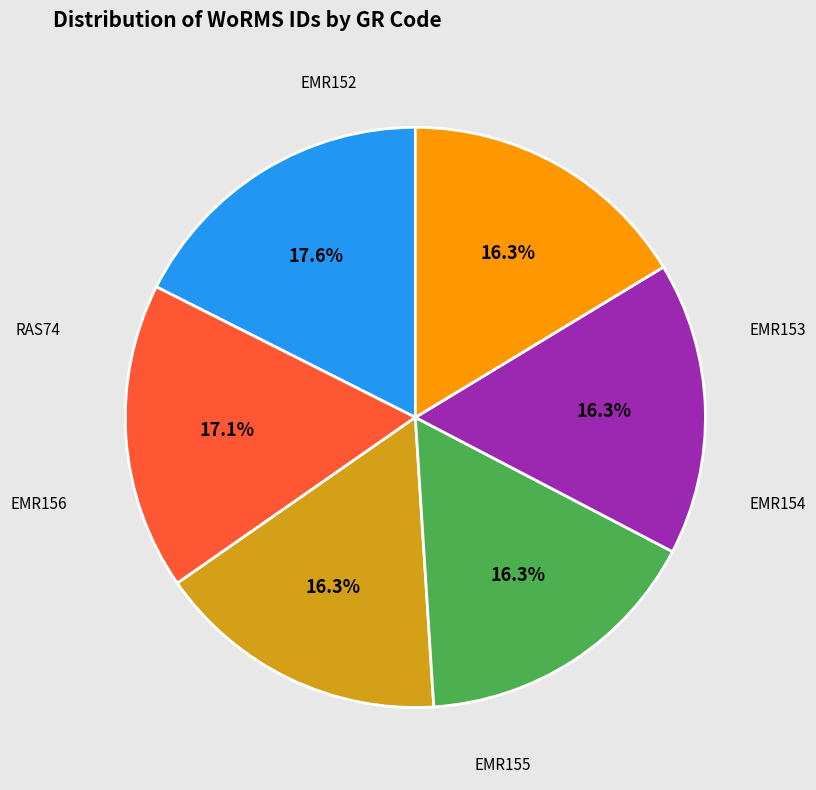

The EMR156 slice represents 10% of the pie. True or false?

False